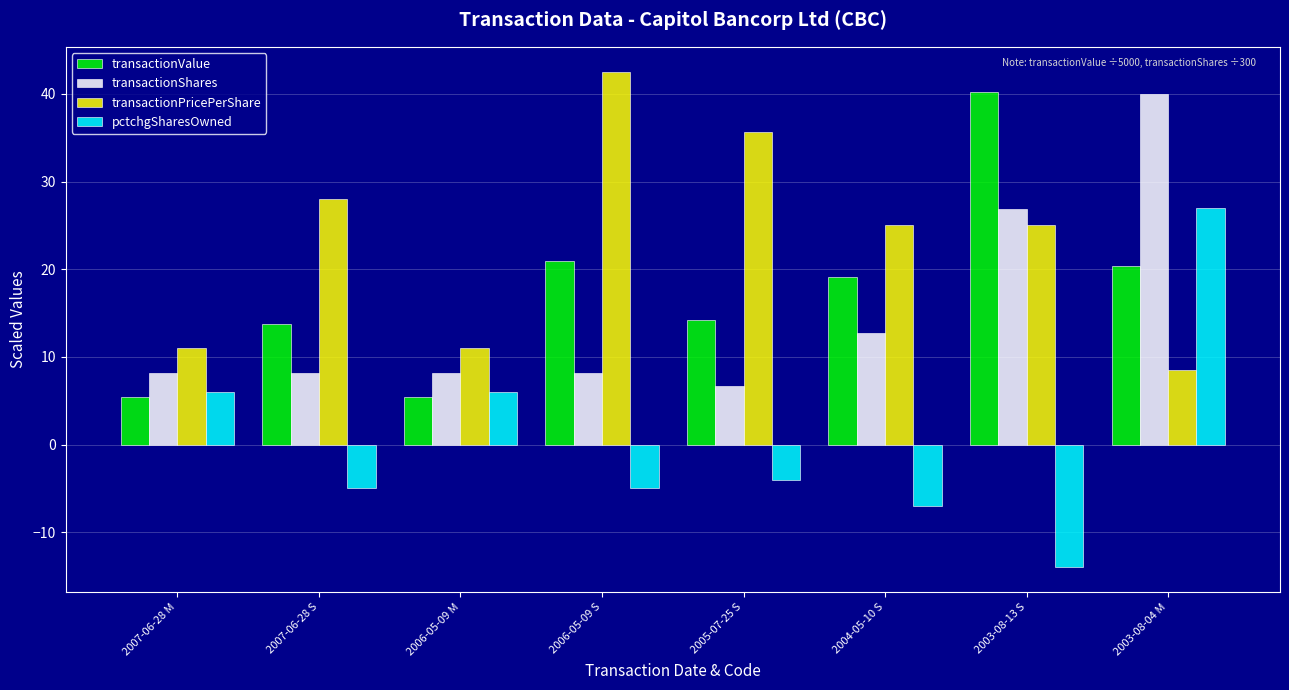

What is the label of the 4th bar from the right?

2005-07-25 S